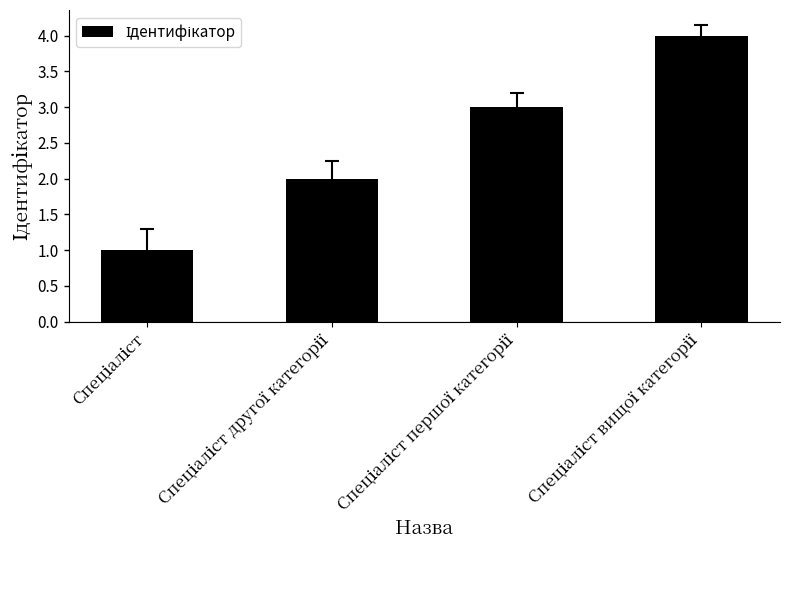

What is the maximum value shown in the chart?

4